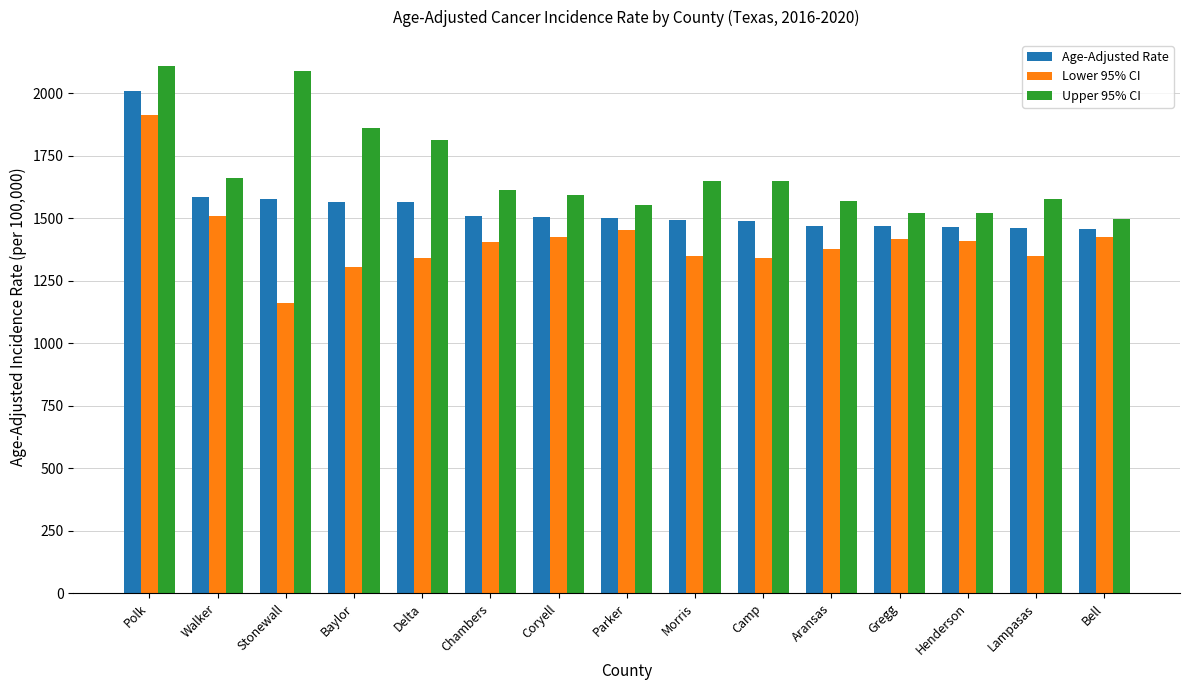

Rank the series at Aransas from highest to lowest value.

Upper 95% CI, Age-Adjusted Rate, Lower 95% CI